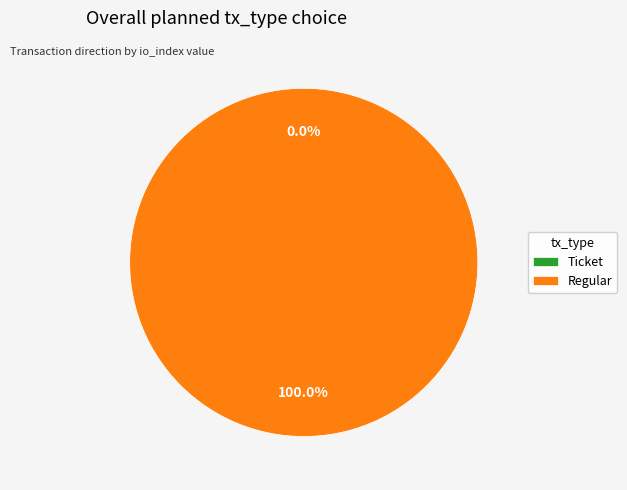

What percentage is NOT represented by Ticket?

100.0%